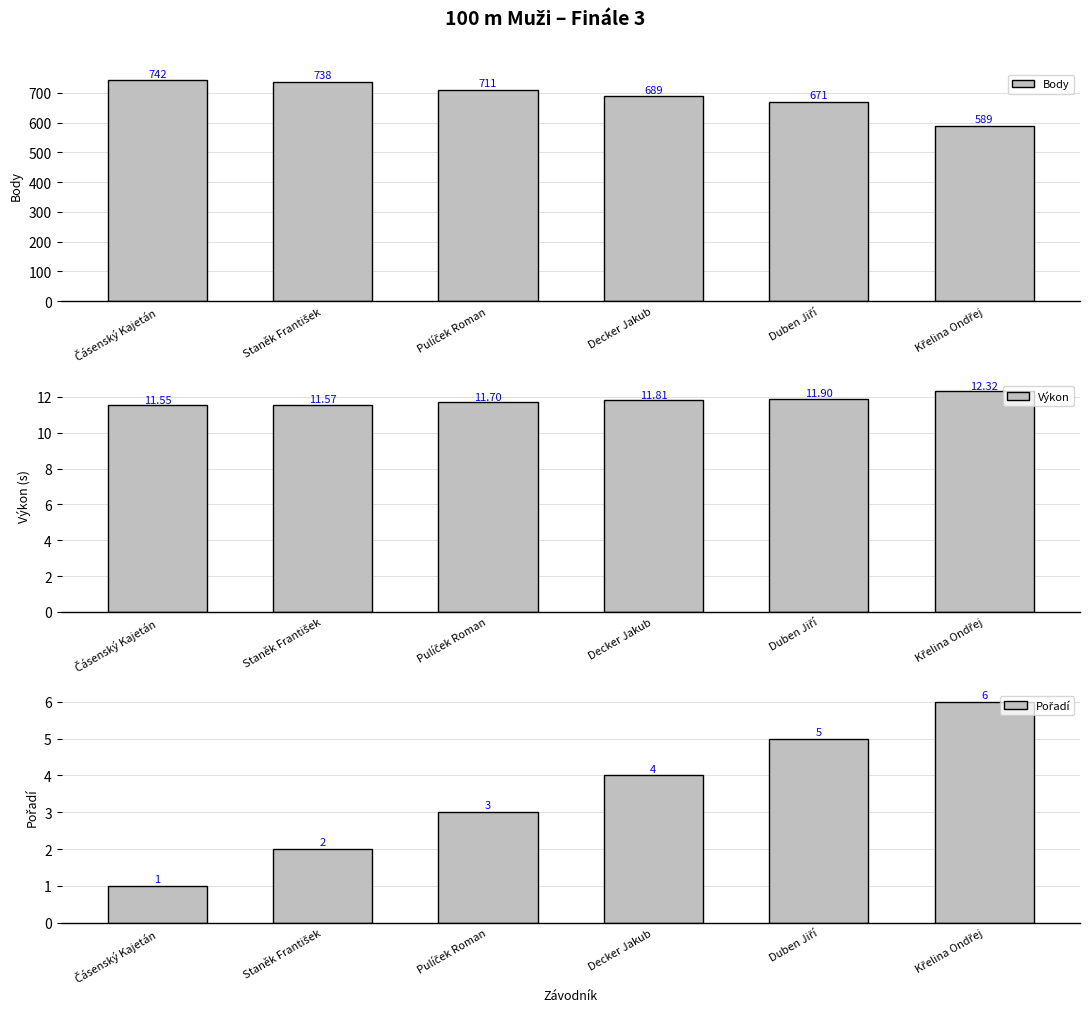

Which series changed the most between Staněk František and Decker Jakub?

Body